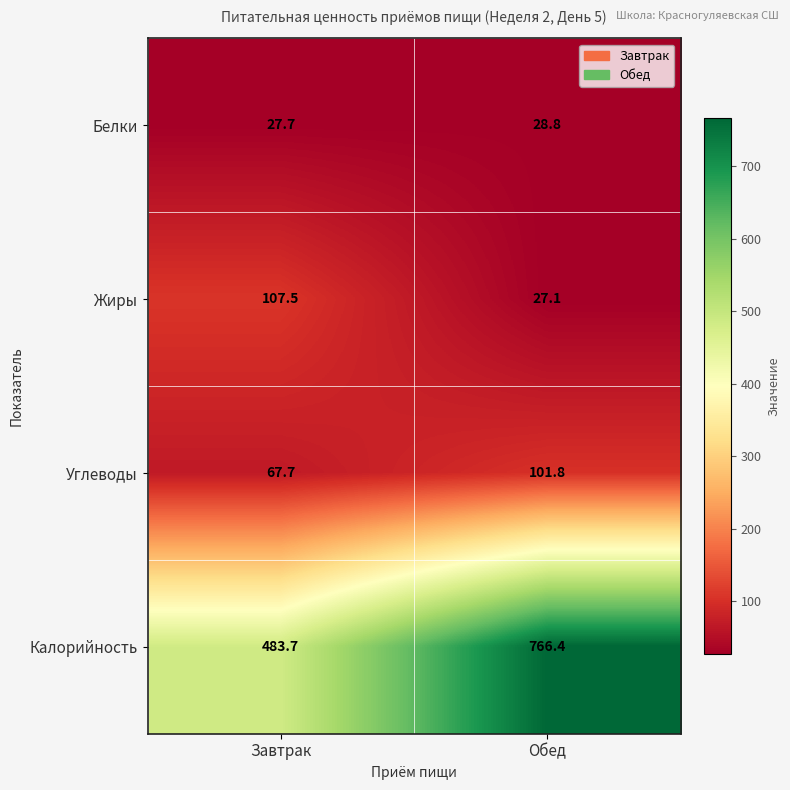

What is the maximum value shown in the chart?

766.4